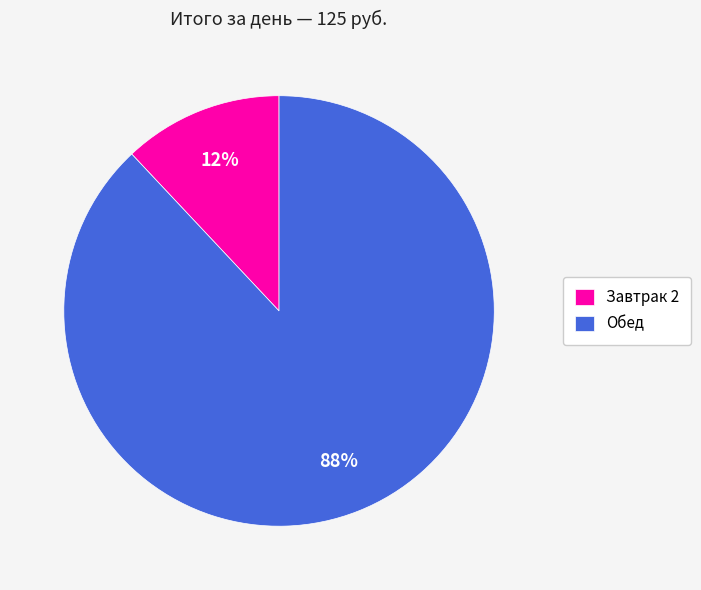

Approximately how many times larger is the value at Завтрак 2 compared to Обед?

0.1